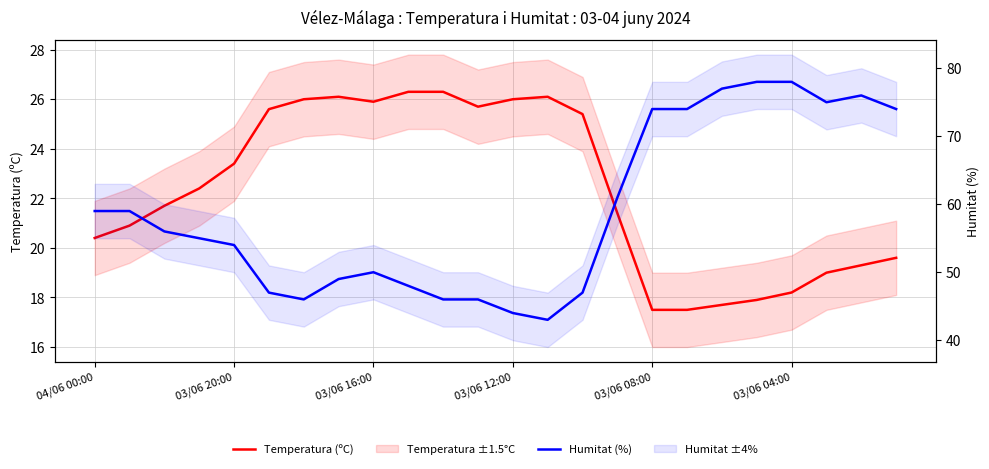

Reading left to right, extract all data points from this chart.

Temperatura (ºC): 20.4	20.9	21.7	22.4	23.4	25.6	26.0	26.1	25.9	26.3	26.3	25.7	26.0	26.1	25.4	21.4	17.5	17.5	17.7	17.9	18.2	19.0	19.3	19.6
Humitat (%): 59.0	59.0	56.0	55.0	54.0	47.0	46.0	49.0	50.0	48.0	46.0	46.0	44.0	43.0	47.0	61.0	74.0	74.0	77.0	78.0	78.0	75.0	76.0	74.0